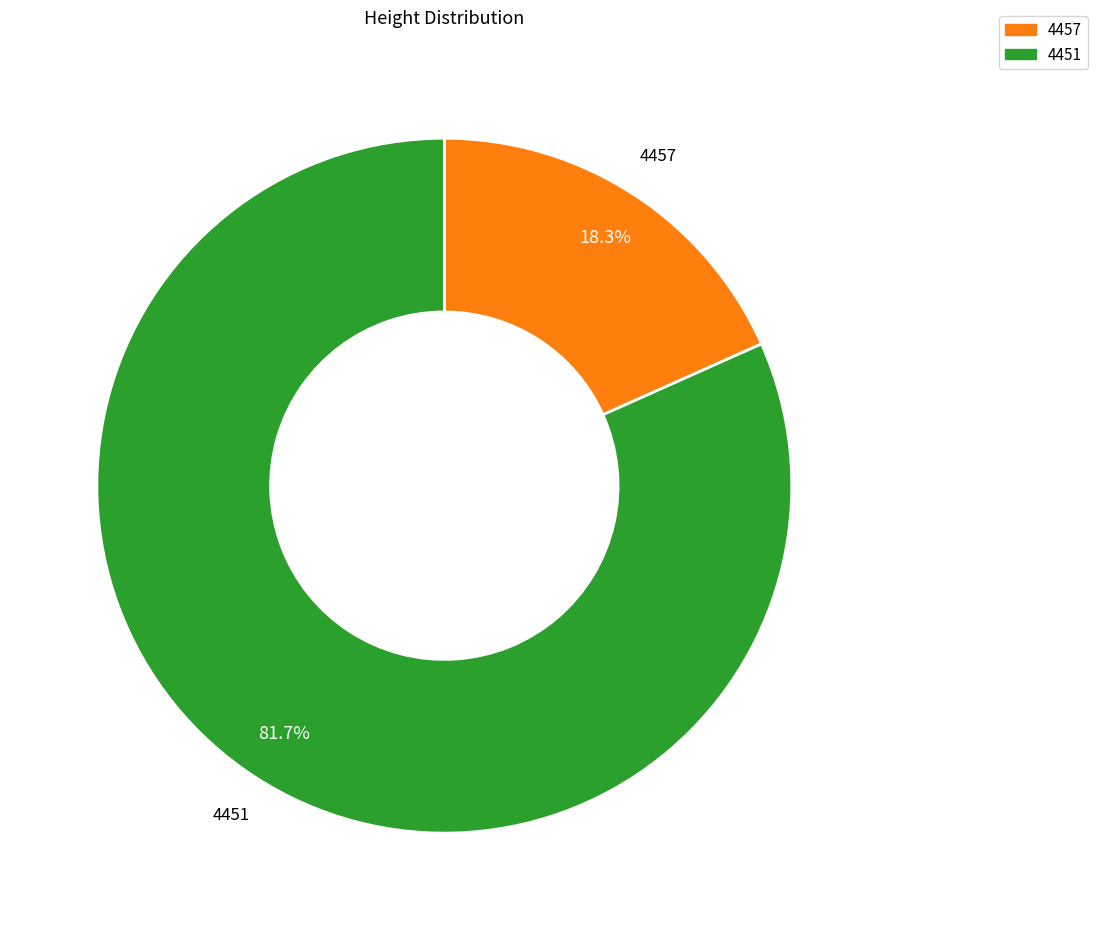

True or false: 4451 accounts for 82% of the total.

True